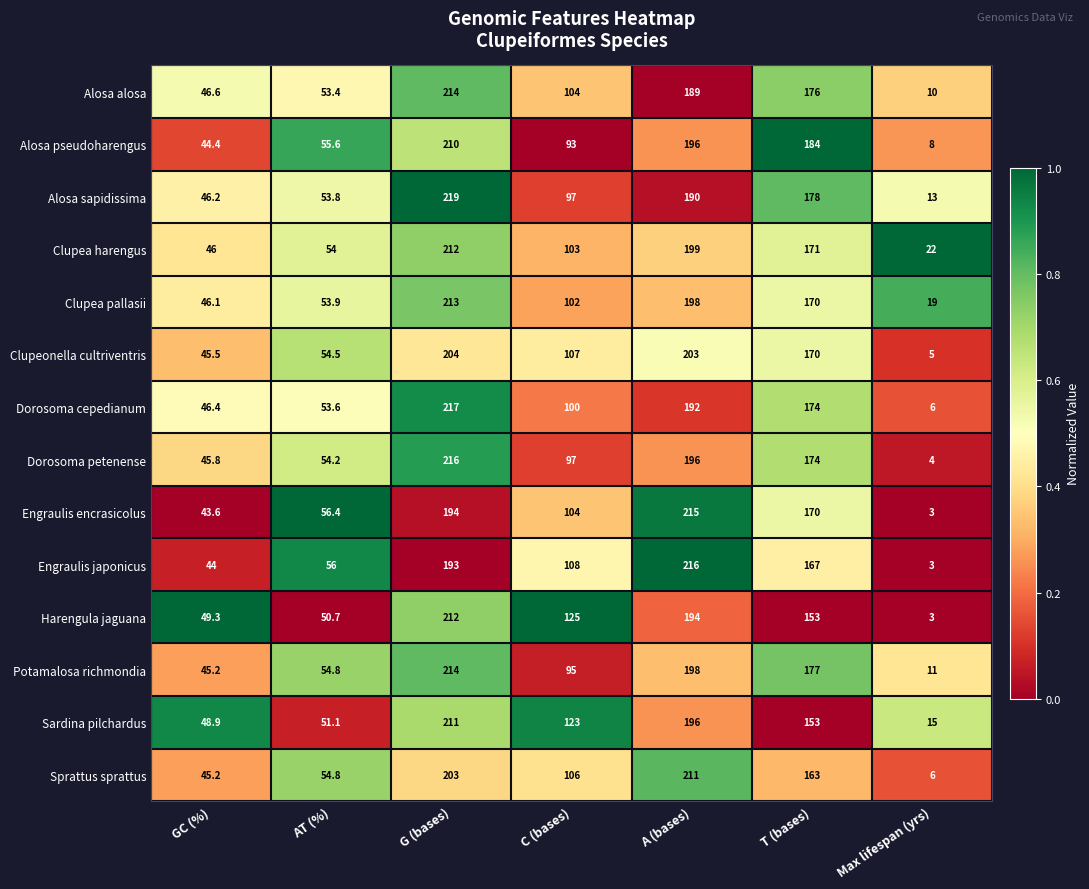

List the labels in order of Potamalosa richmondia value, smallest first.

Max lifespan (yrs), GC (%), AT (%), C (bases), T (bases), A (bases), G (bases)